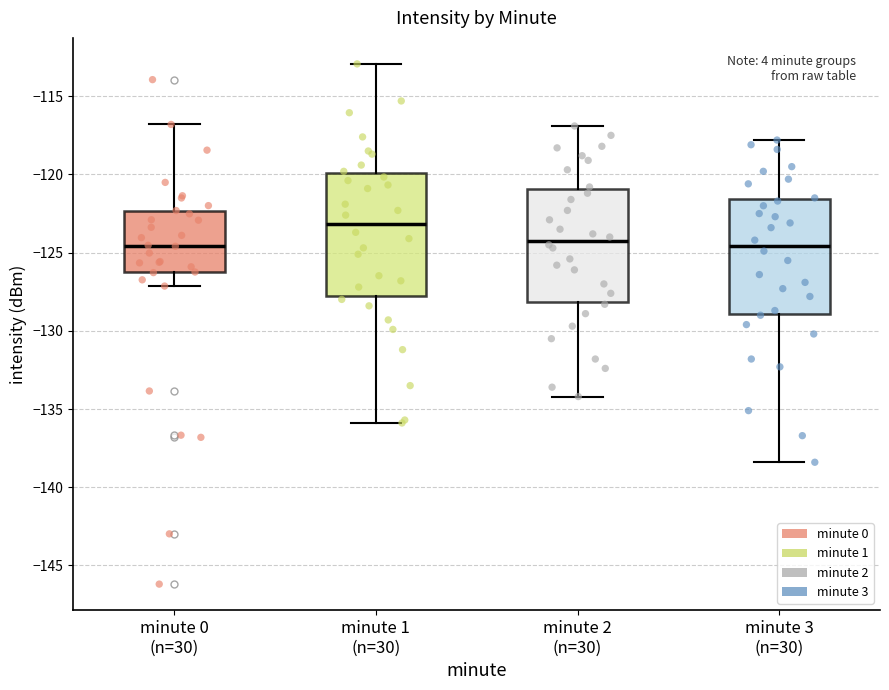

Which box is the tallest, from its lower edge to its upper edge?

minute 1 (n=30)